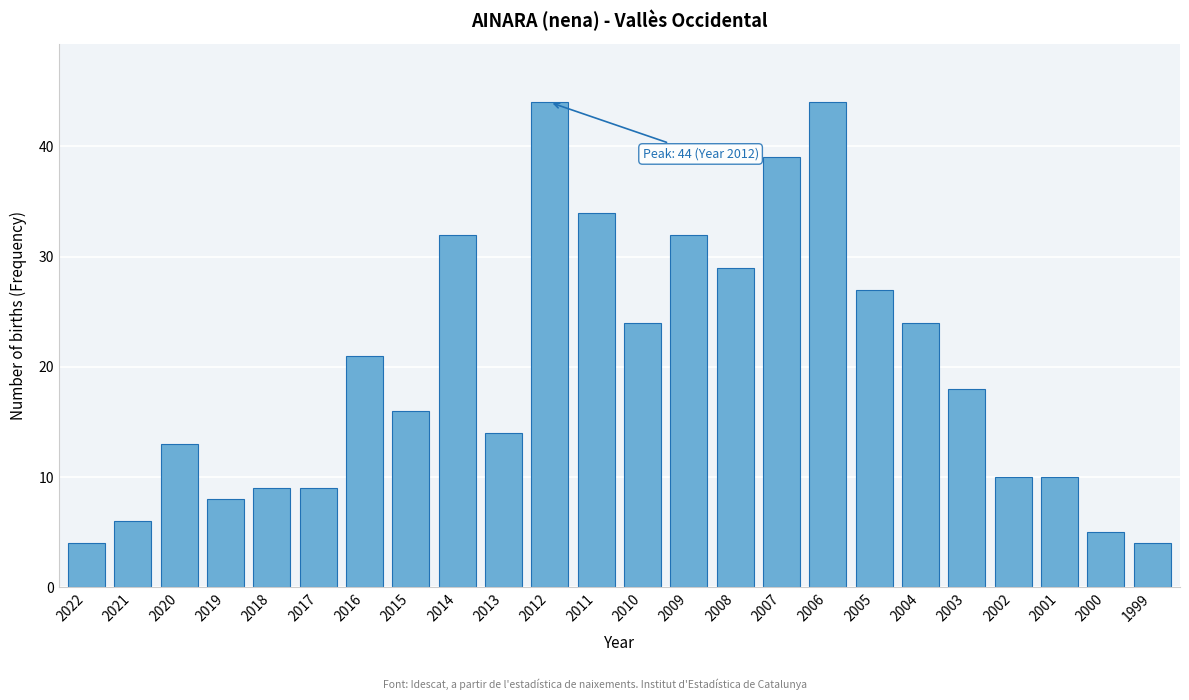

Reading left to right, what are all the values shown in this chart?

2022=4	2021=6	2020=13	2019=8	2018=9	2017=9	2016=21	2015=16	2014=32	2013=14	2012=44	2011=34	2010=24	2009=32	2008=29	2007=39	2006=44	2005=27	2004=24	2003=18	2002=10	2001=10	2000=5	1999=4